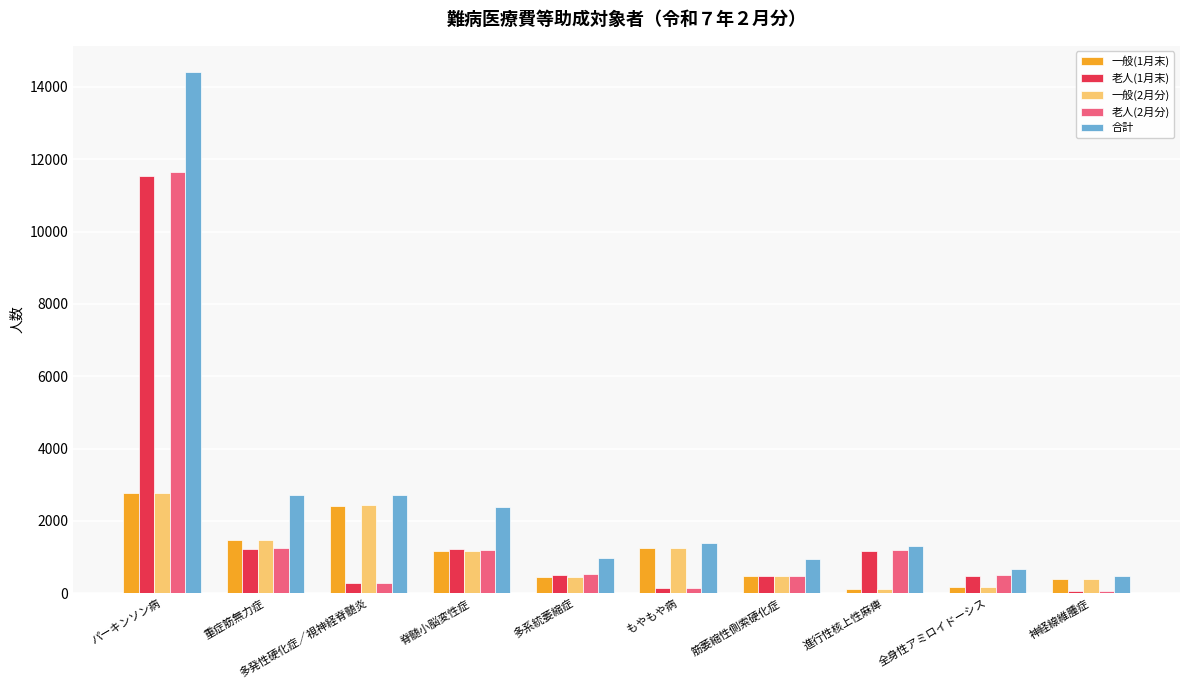

At which label is 一般(1月末) closest to 1436?

重症筋無力症